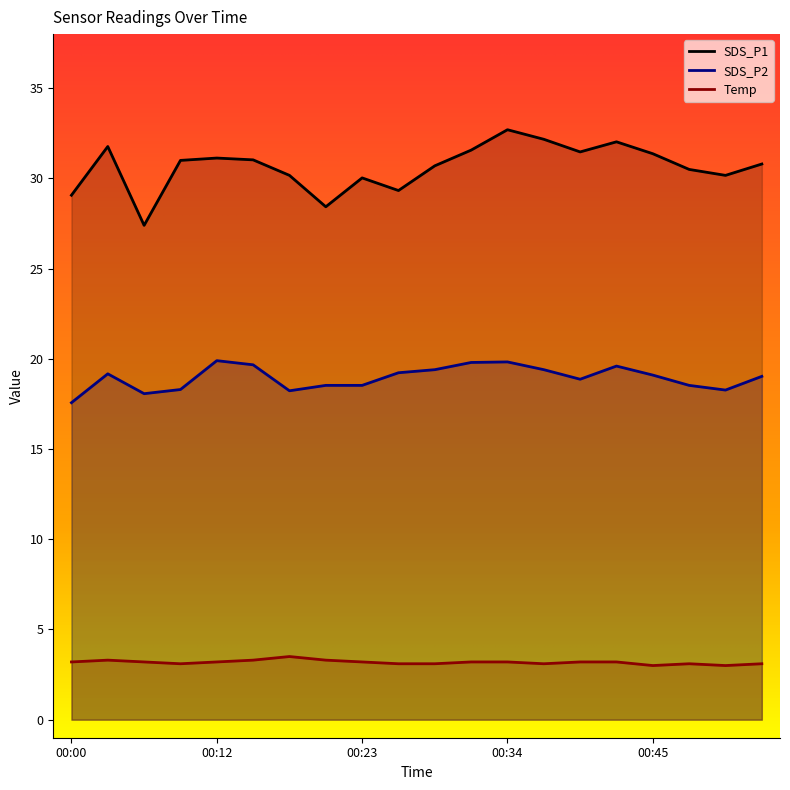

Does the chart have visible grid lines?

No